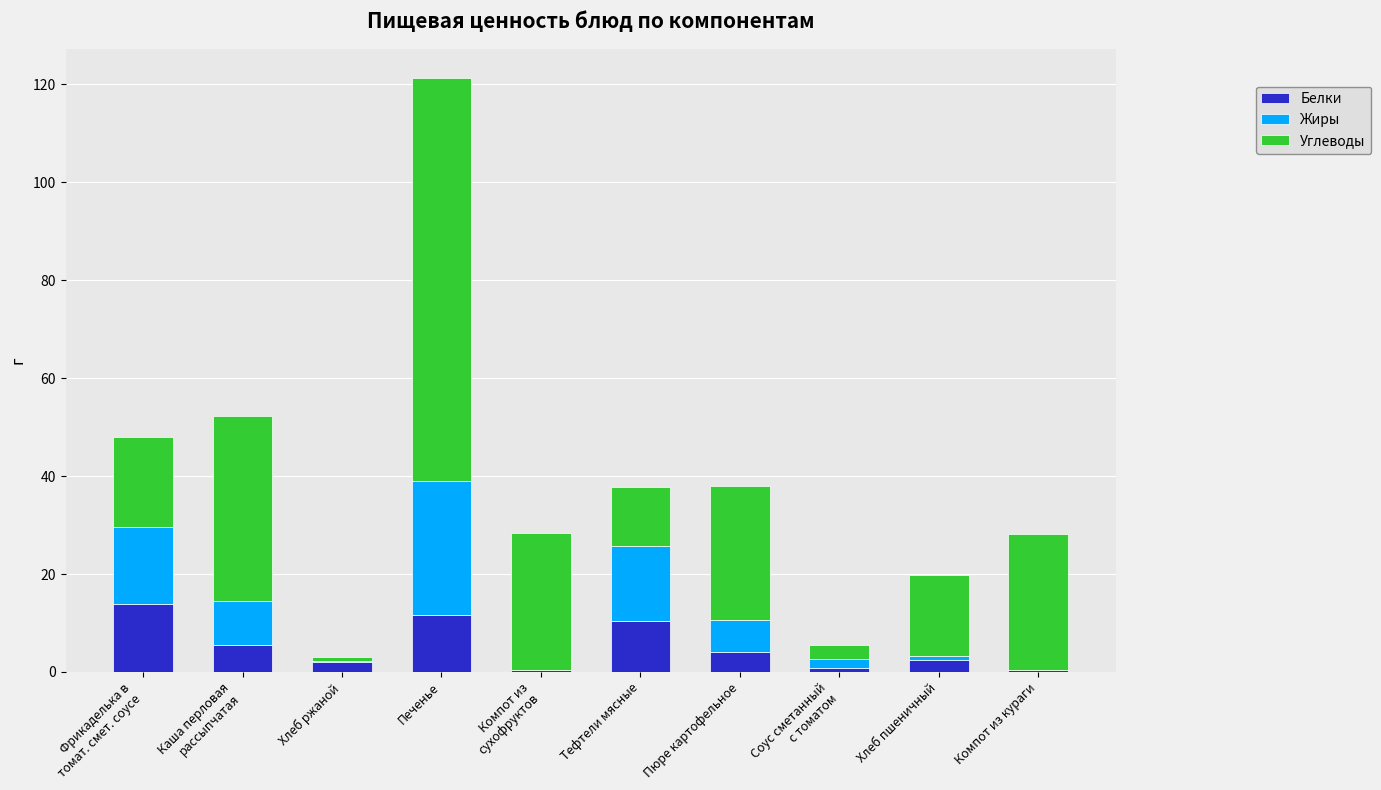

At which category is the sum across all series the highest?

Печенье